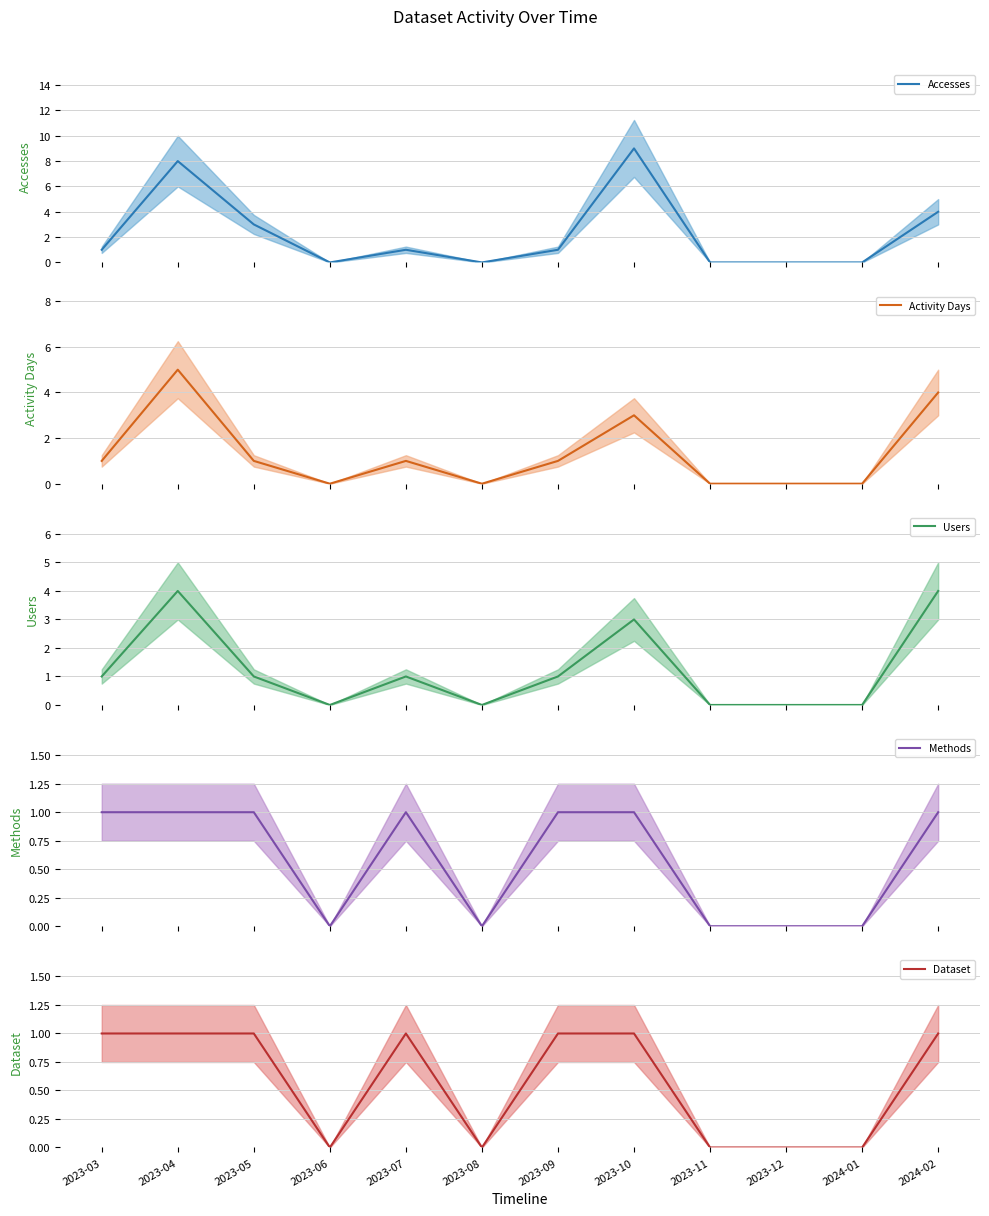

What is the difference between the maximum and second lowest values in the Methods series?

1